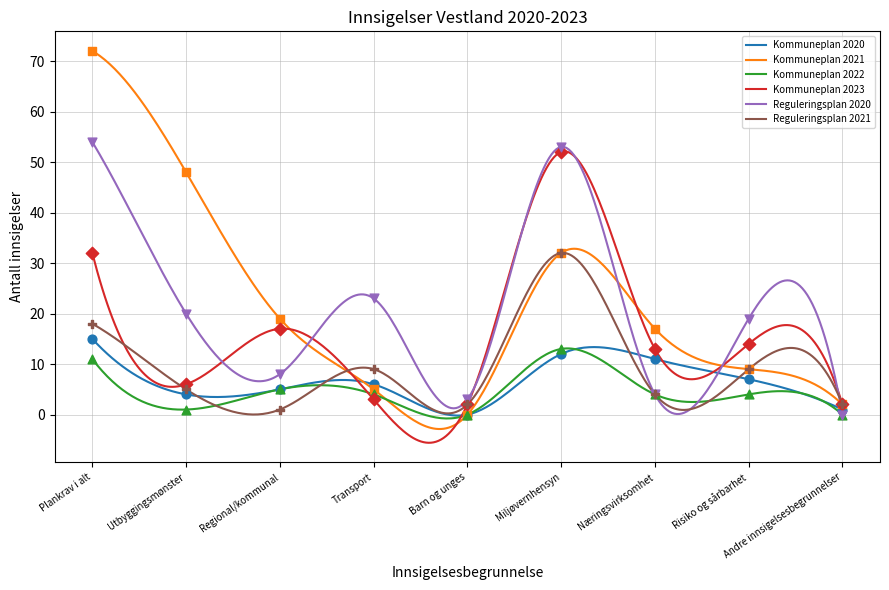

Which series has the largest total across all categories?

Kommuneplan 2021